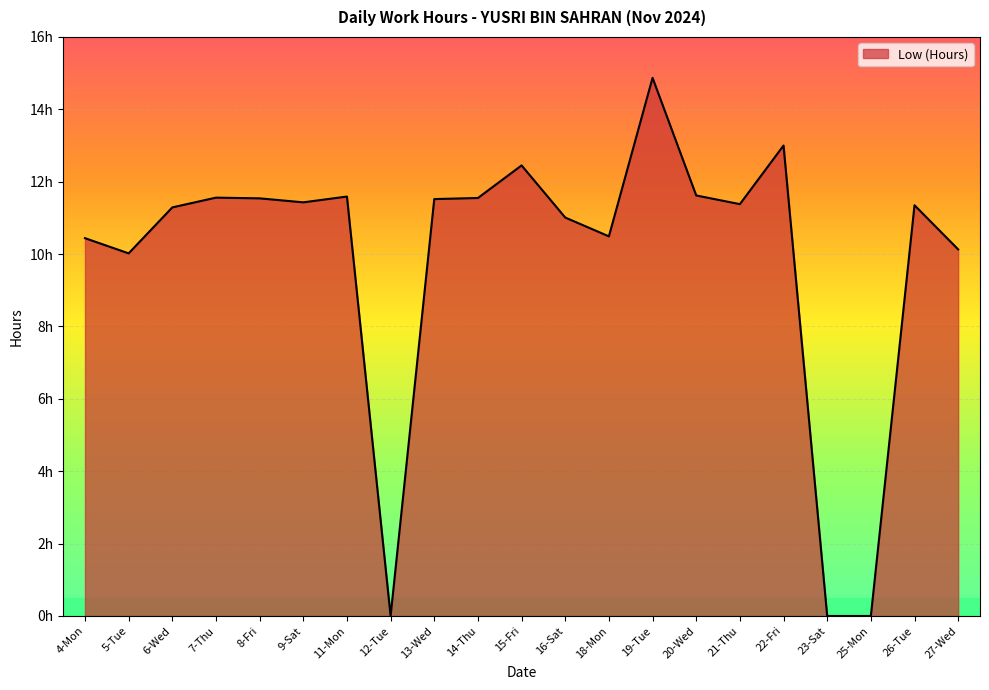

What is the value of the 4th point from the left?

11.6